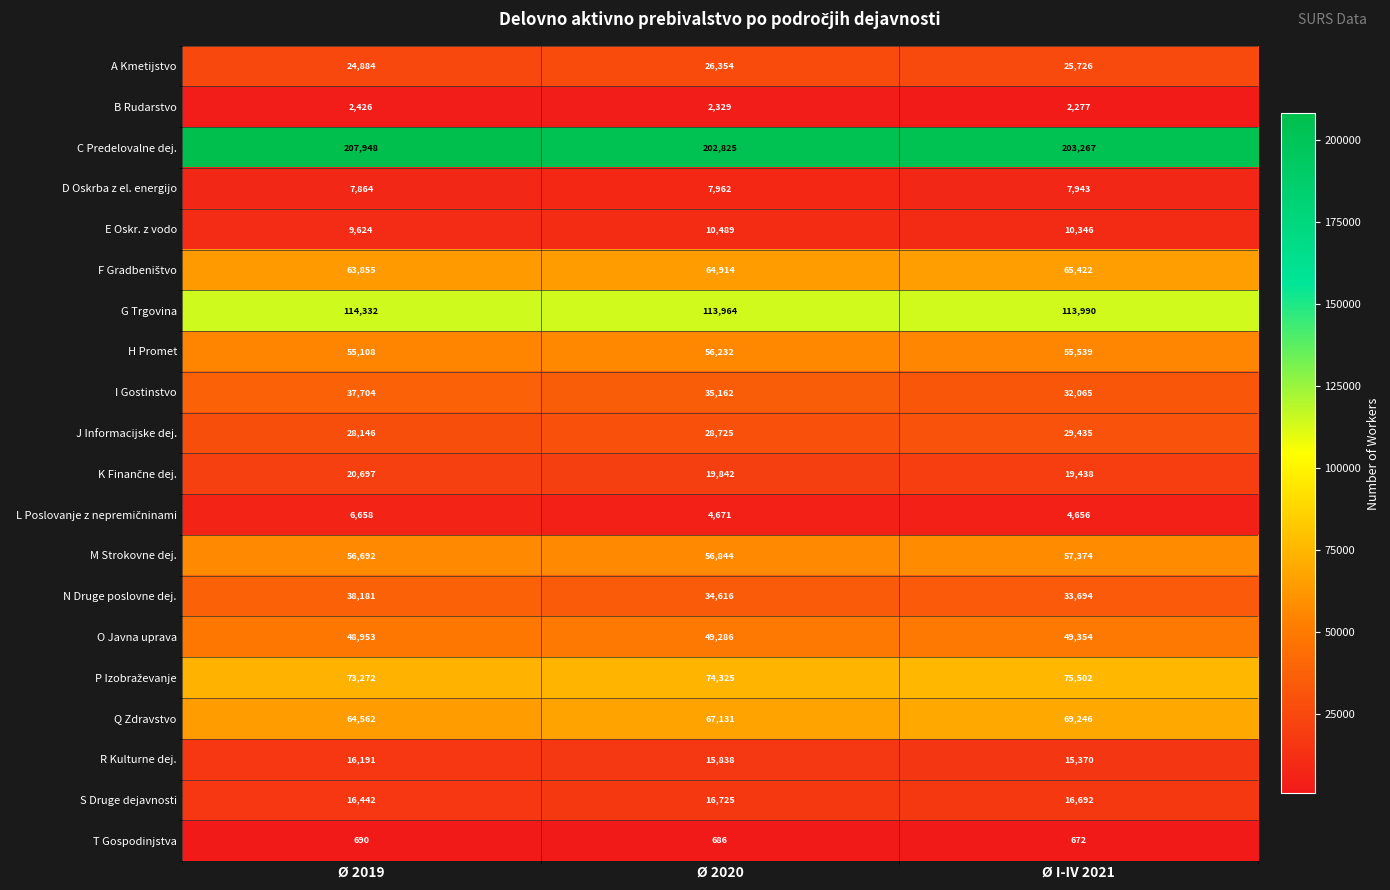

The E Oskr. z vodo series shows 13800 at Ø 2019. True or false?

False